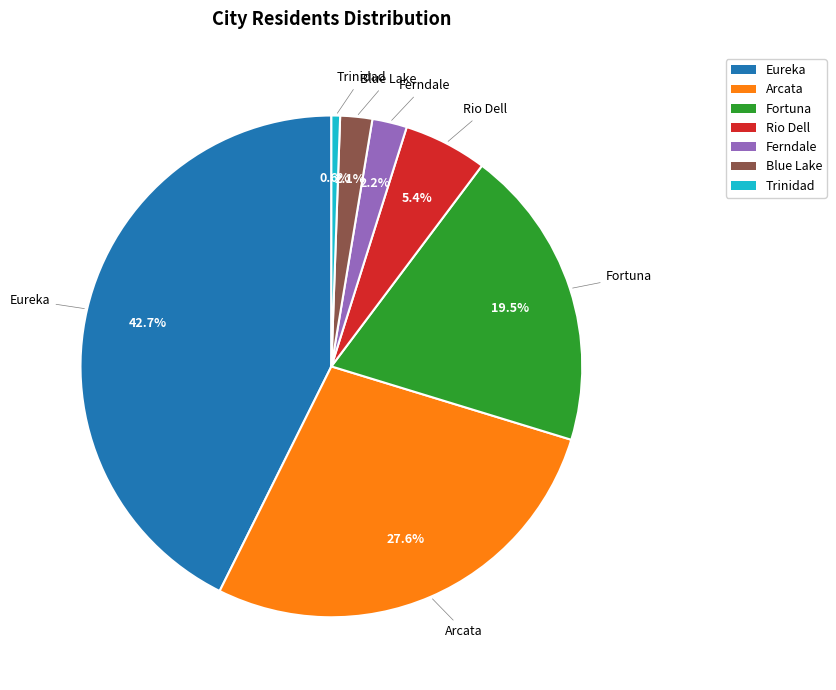

Which has a higher value, Trinidad or Blue Lake?

Blue Lake